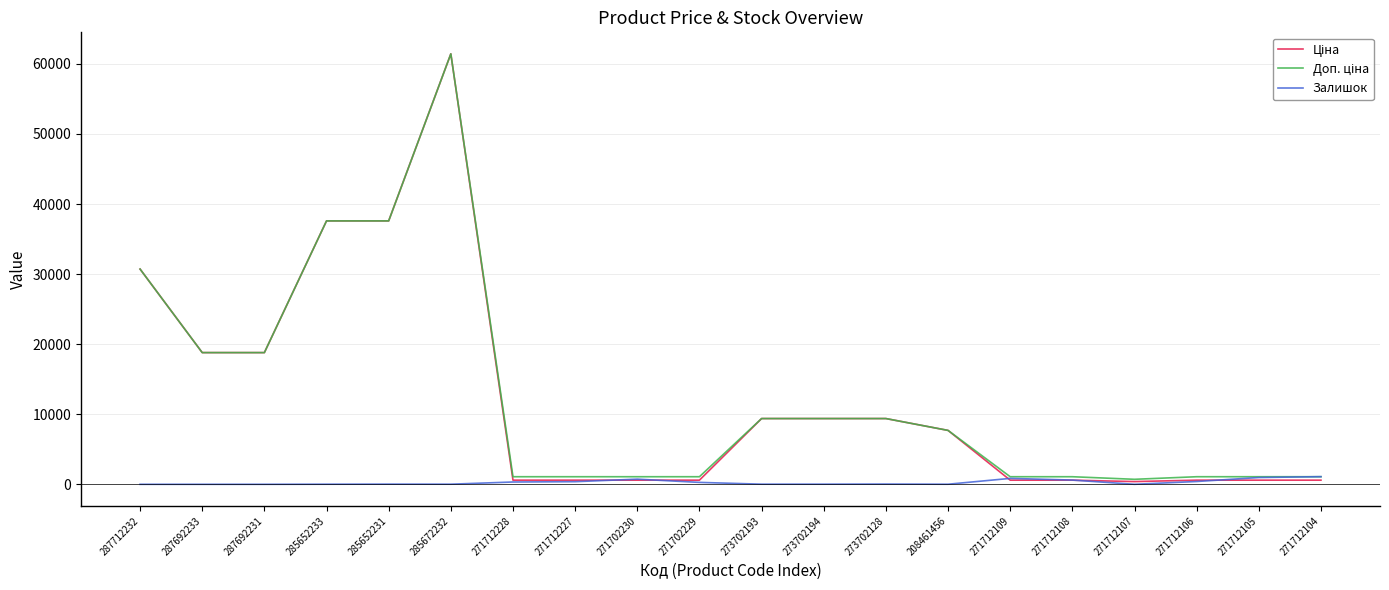

At which category is the sum across all series the highest?

285672232